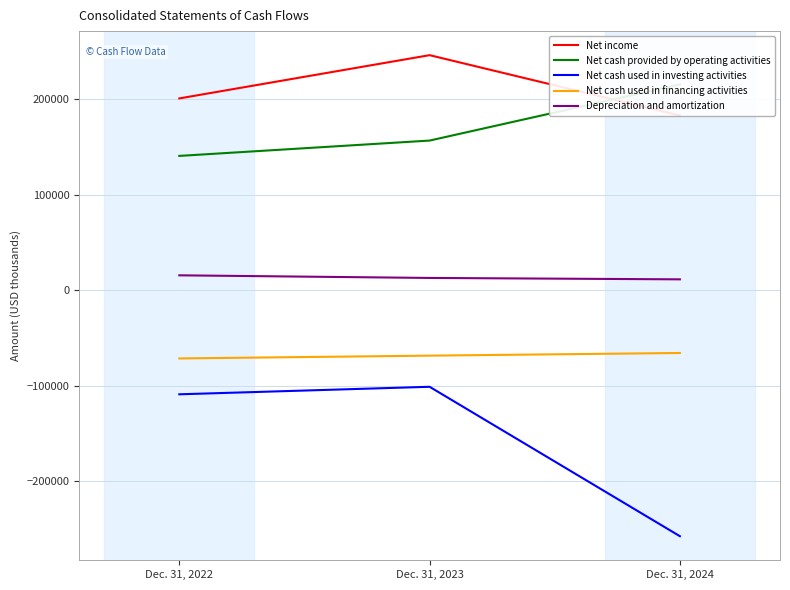

The value of Net cash used in investing activities at Dec. 31, 2023 is -100858. True or false?

True